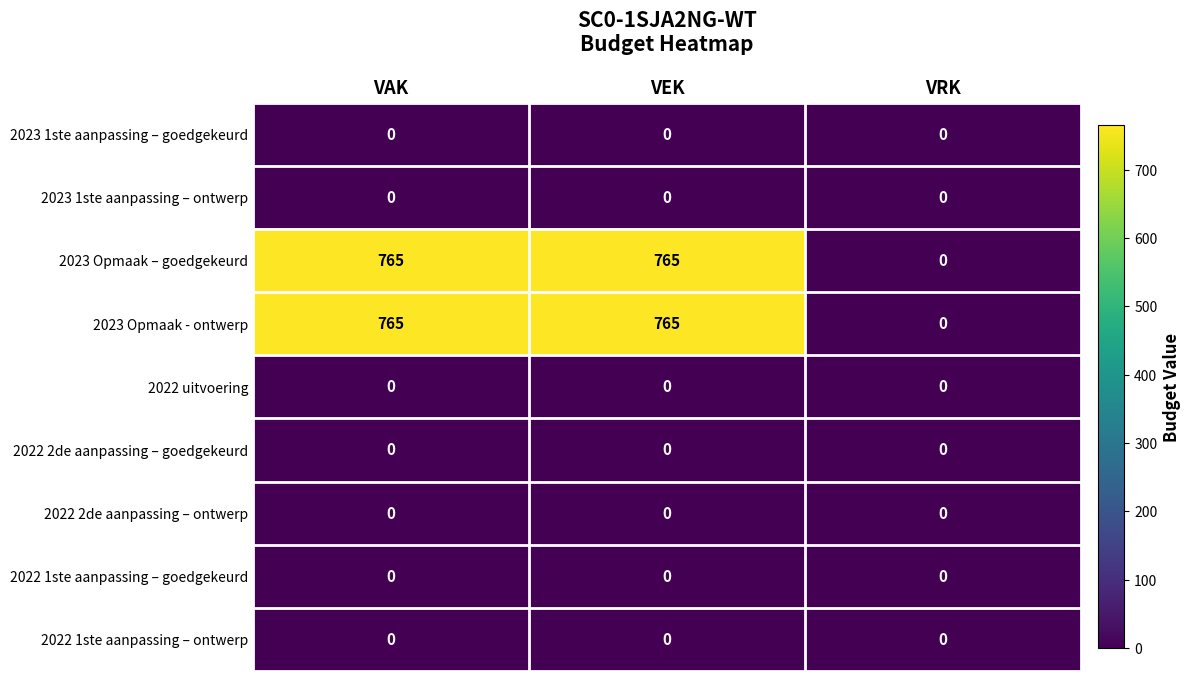

What is the spread (max minus min) of values at VAK?

765